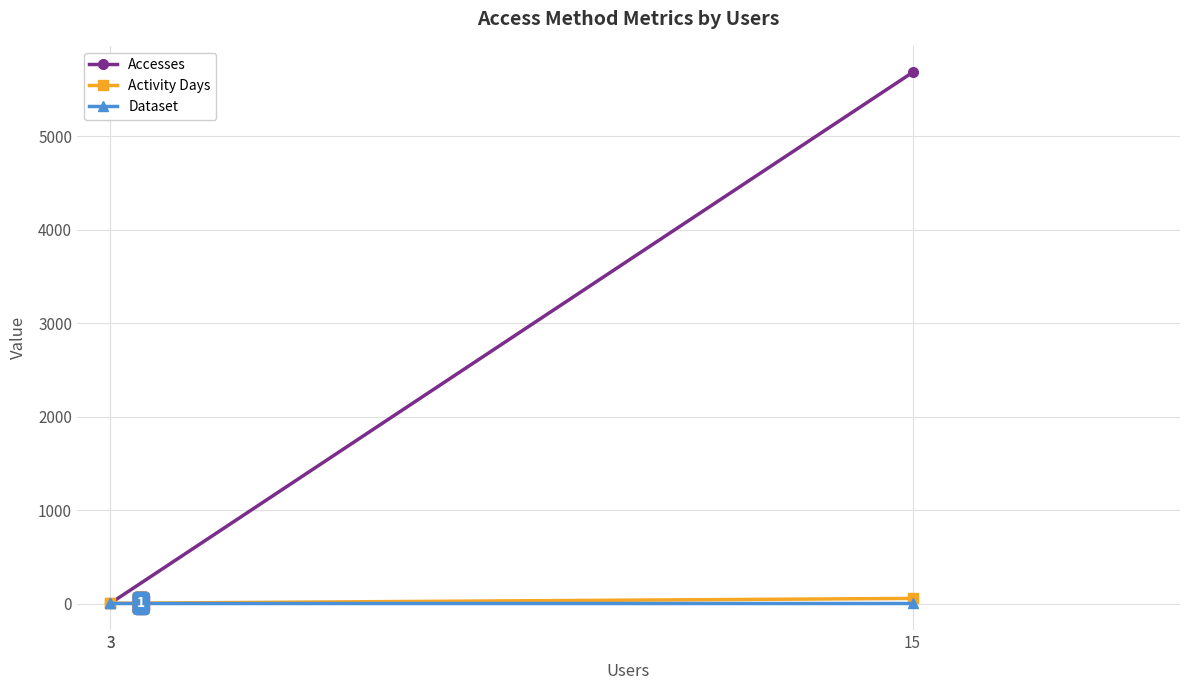

Is it true that Activity Days equals 55 at 15?

True